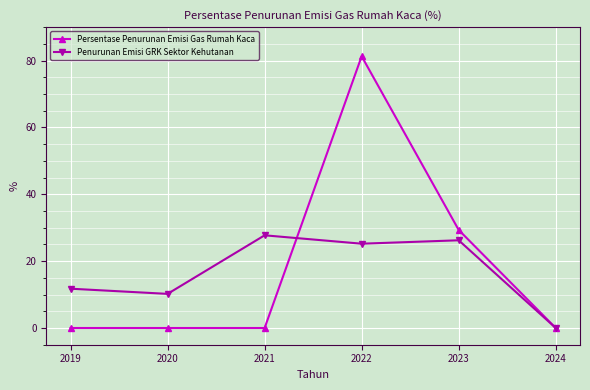

True or false: Persentase Penurunan Emisi Gas Rumah Kaca has more than 0 interior local peaks.

True